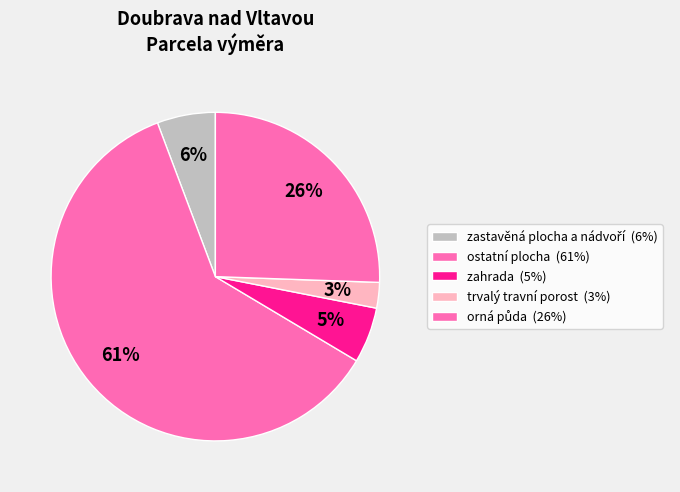

Count the number of slices in the pie.

5